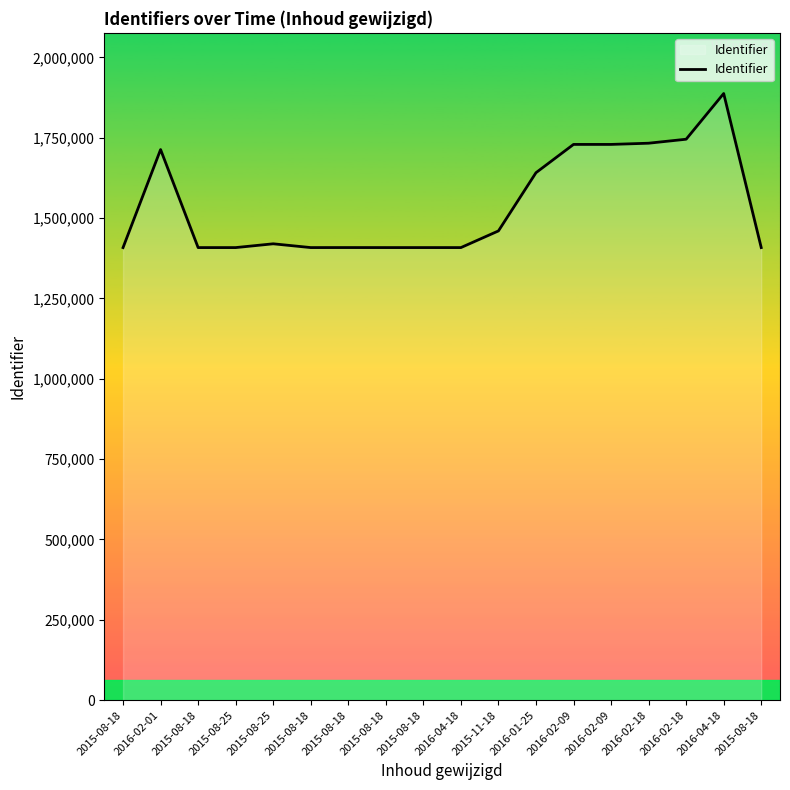

Count the number of categories in the chart.

18